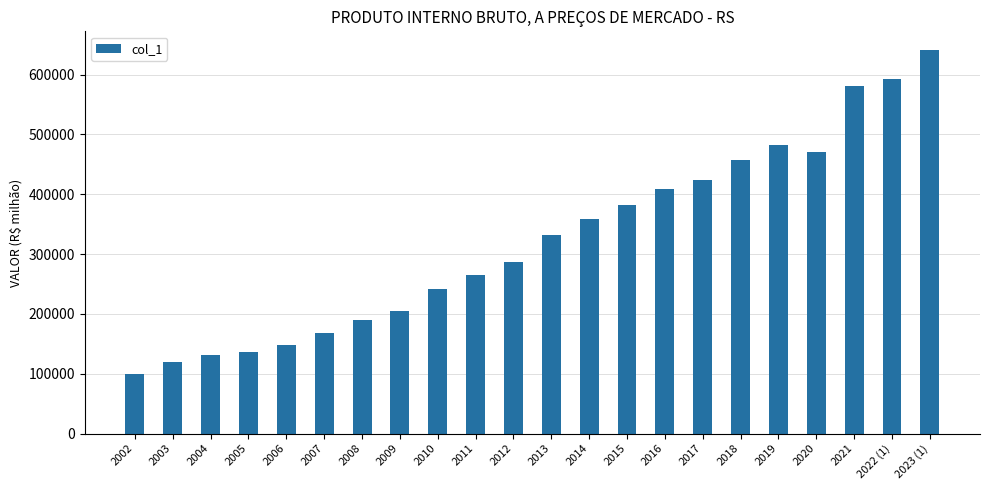

Where does the data first go above 332292?

2013